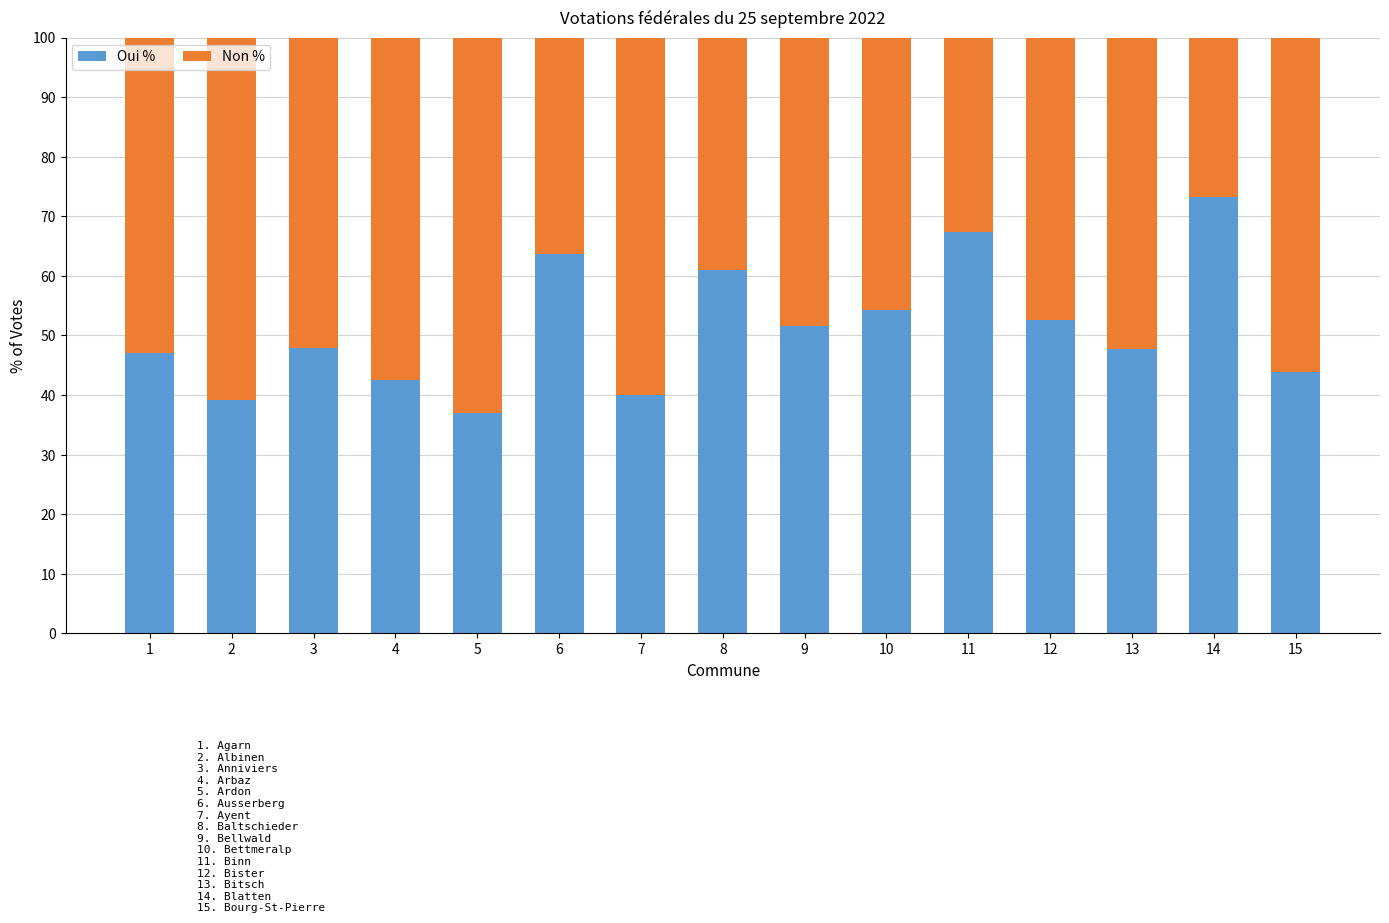

What is the difference between the Oui % values at 8 and 6?

2.6